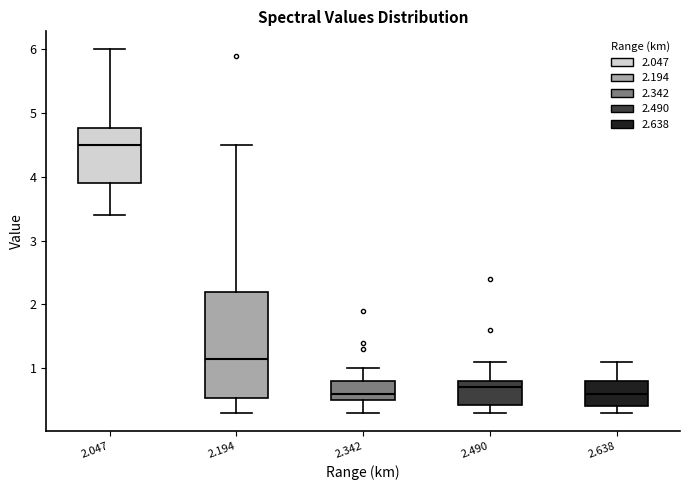

Reading left to right, read every box against the y-axis: the position of its median line, the range the box covers, and the ends of its whiskers. The values are not printed on the chart, so give them approximately, as read against the axis.

2.047: median 4.5, box 3.9 to 4.8, whiskers 3.4 to 6.0
2.194: median 1.2, box 0.5 to 2.2, whiskers 0.3 to 4.5
2.342: median 0.6, box 0.5 to 0.8, whiskers 0.3 to 1.0
2.490: median 0.7, box 0.4 to 0.8, whiskers 0.3 to 1.1
2.638: median 0.6, box 0.4 to 0.8, whiskers 0.3 to 1.1